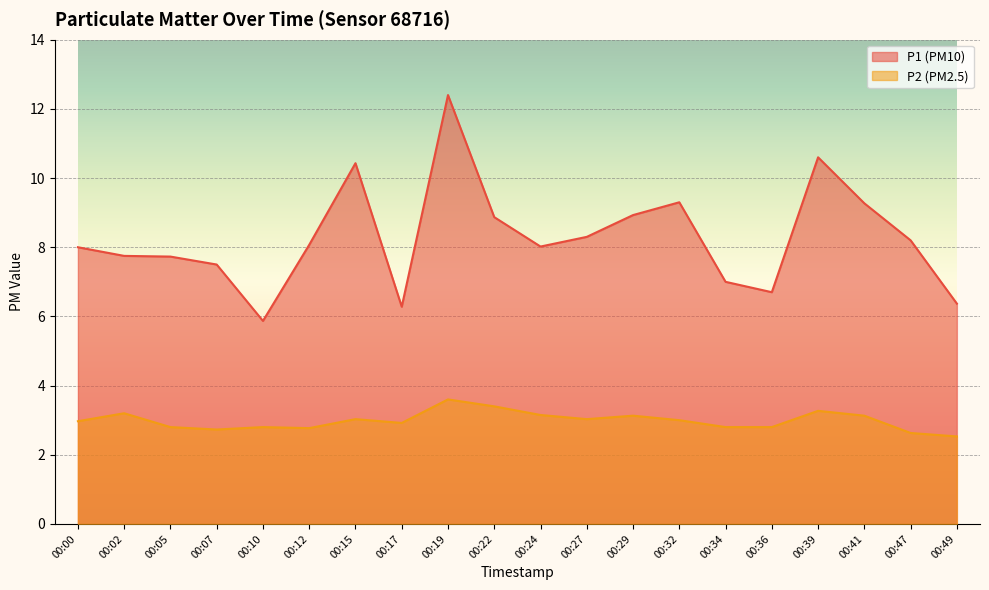

What is the minimum value for P2?

2.5